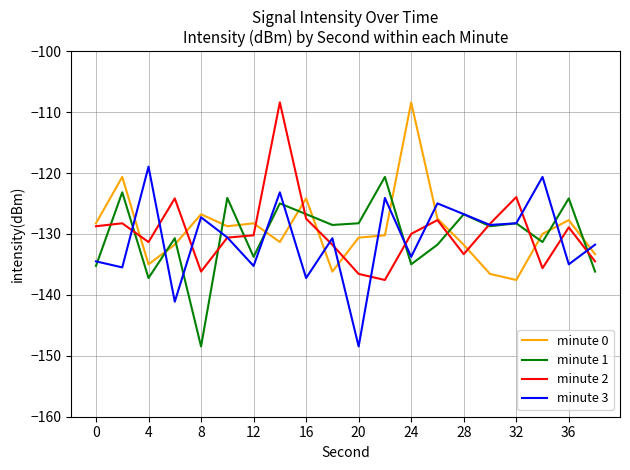

What is the highest value of the minute 0 series?

-108.4